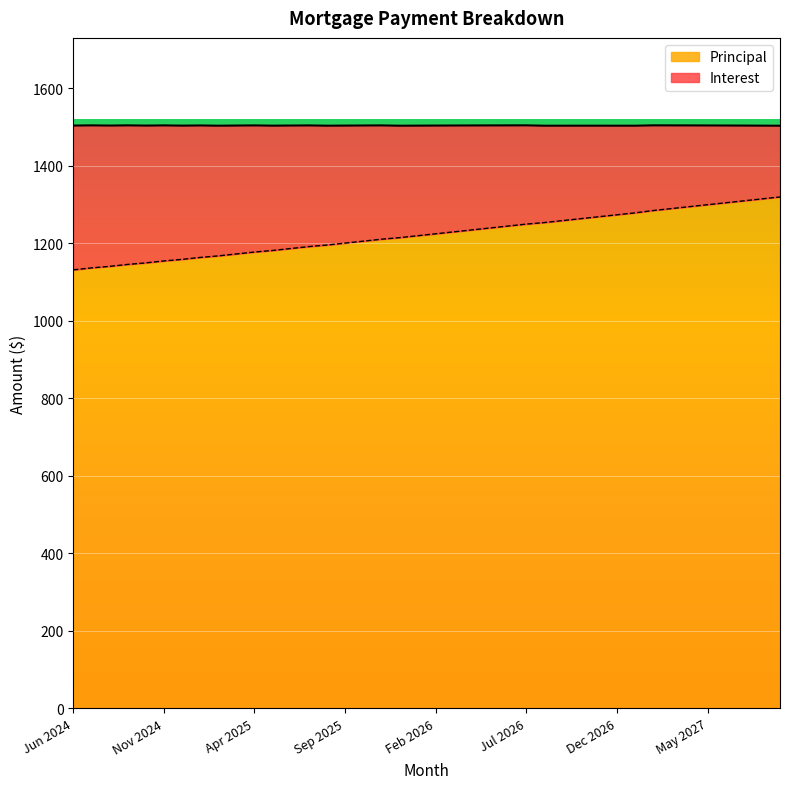

The chart shows a value of 650 at Jun 2027. True or false?

False